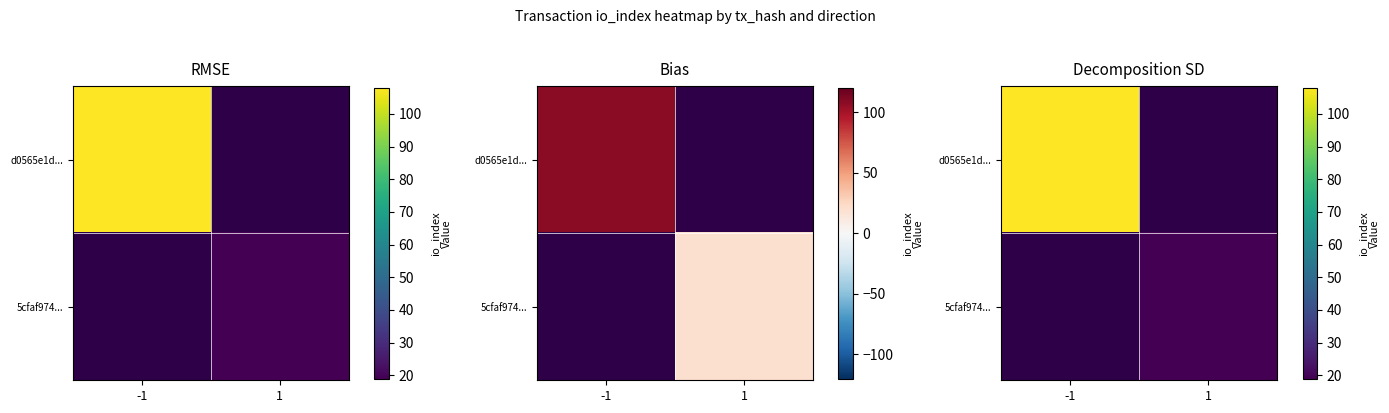

Rank the series by their average value, from highest to lowest.

d0565e1d..., 5cfaf974...